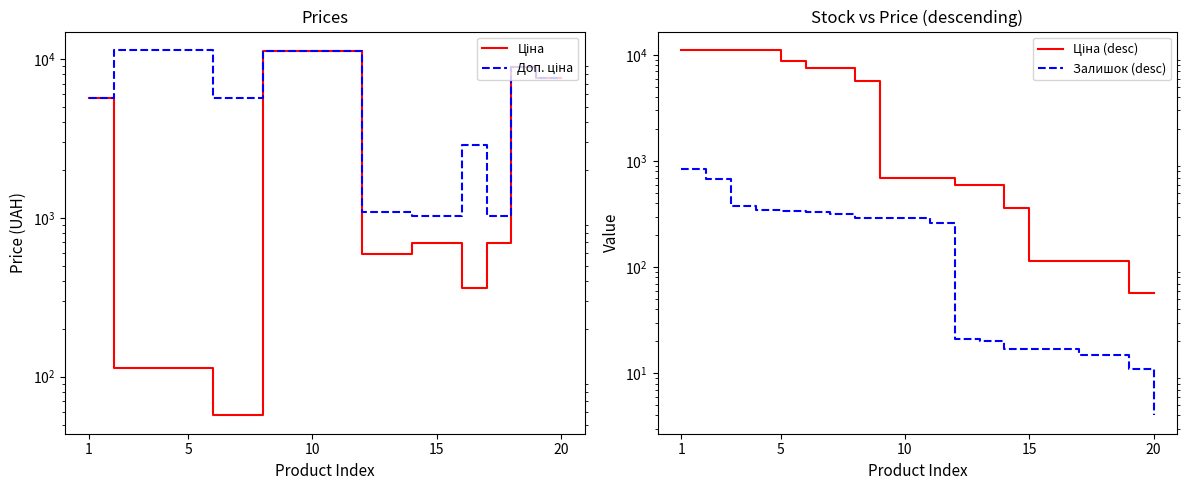

What are all the series names shown in the legend?

Ціна, Доп. ціна, Ціна (desc), Залишок (desc)